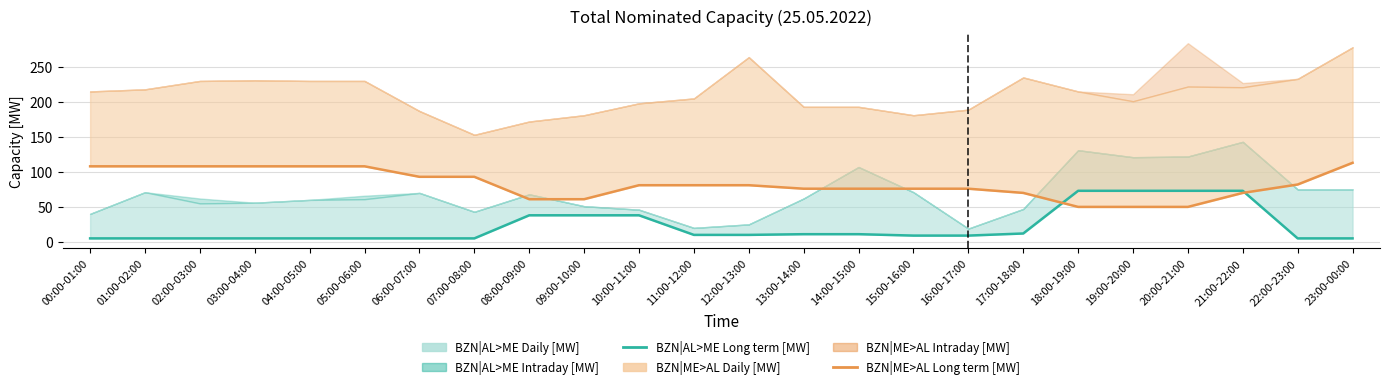

What is the smallest value displayed?

5